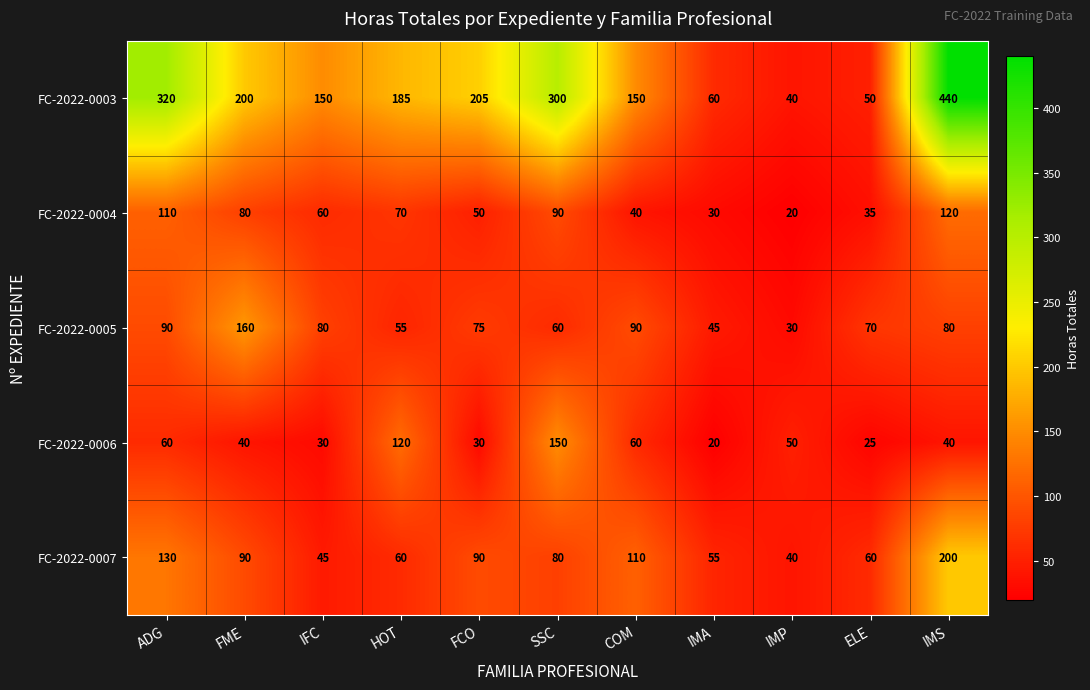

What is the difference between the highest and lowest values at IFC?

120